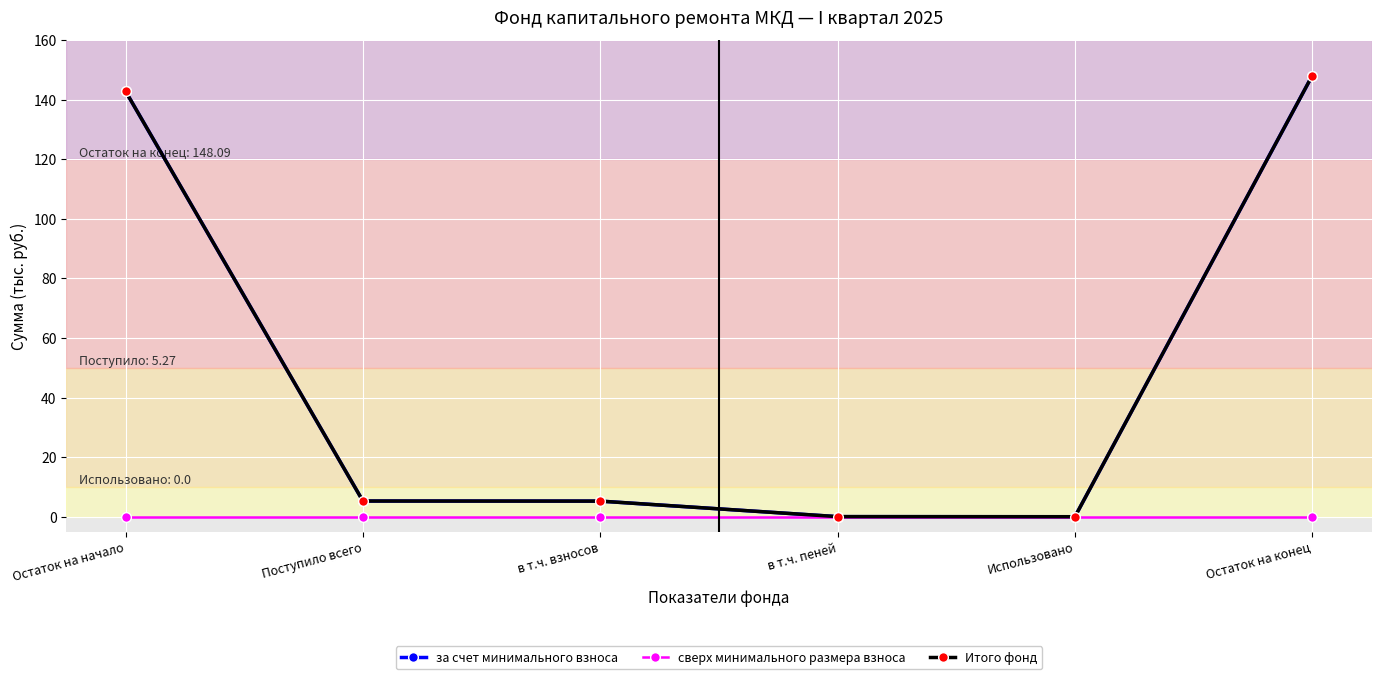

What is the highest value of the за счет минимального взноса series?

148.1